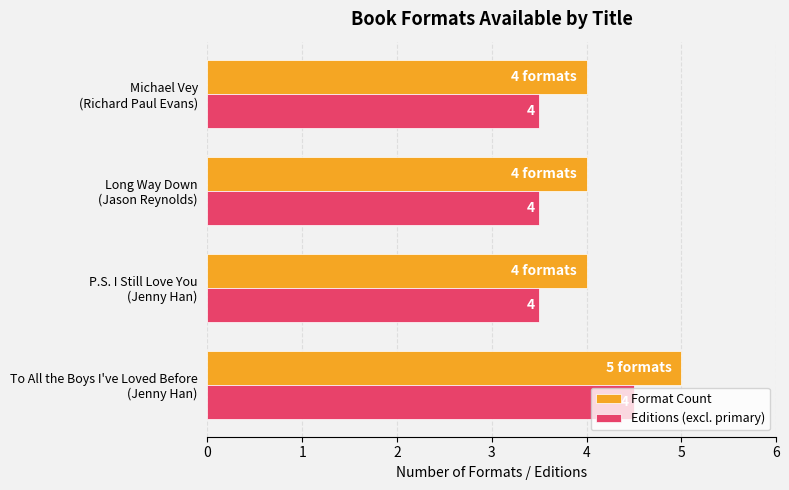

Rank the series by their maximum value, from lowest to highest.

Editions (excl. primary), Format Count